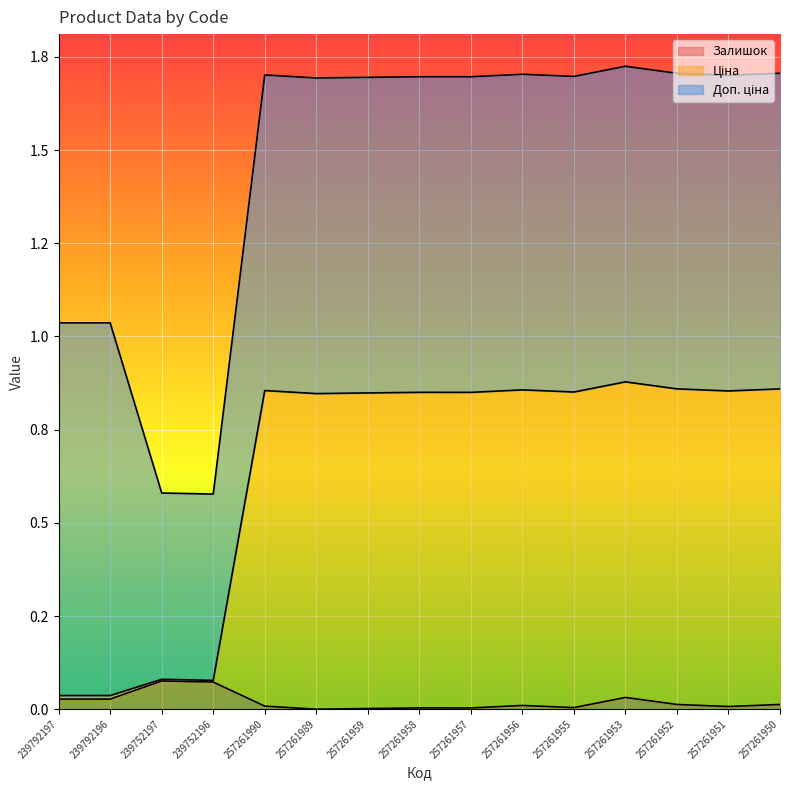

At which label does Залишок reach its minimum?

257261989